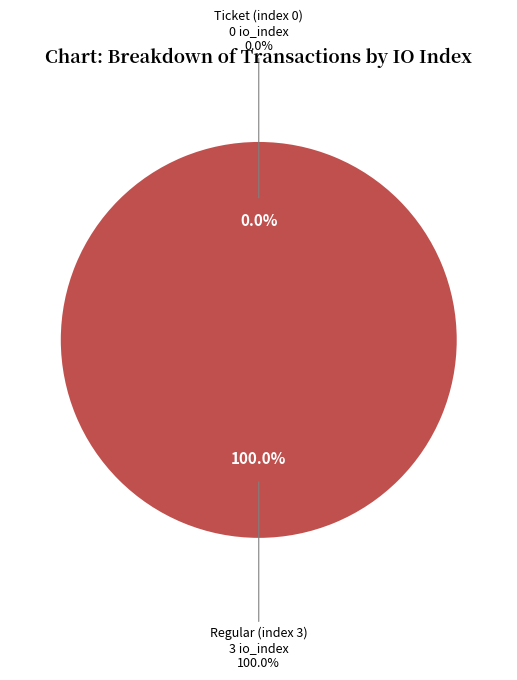

Count the number of slices in the pie.

2